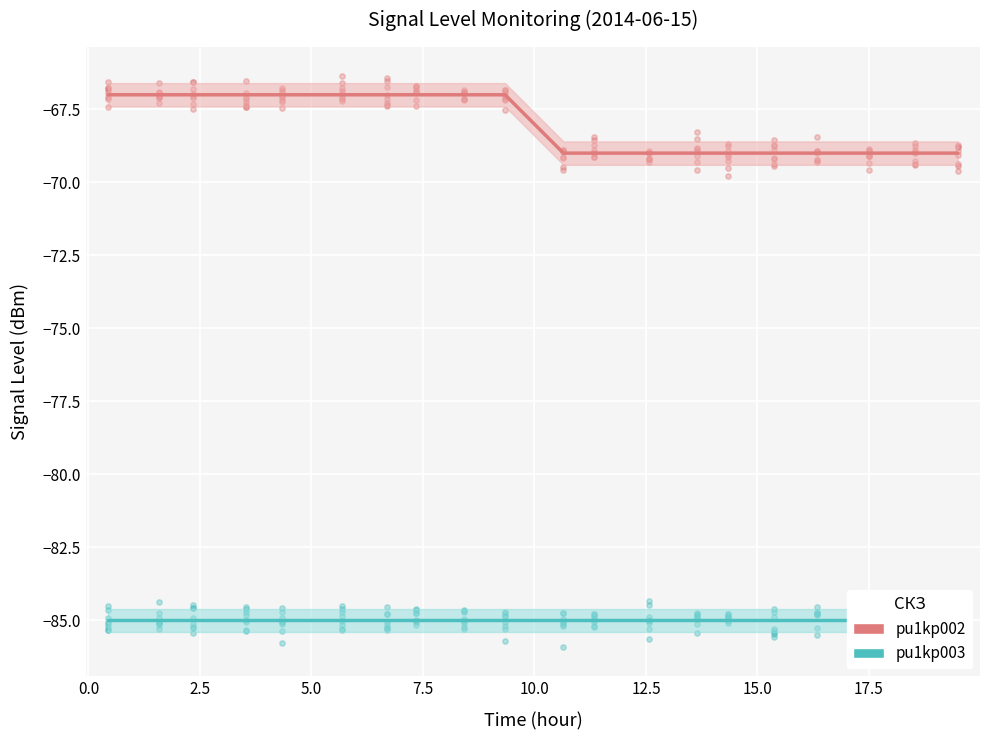

At how many categories does at least one series exceed -83?

20